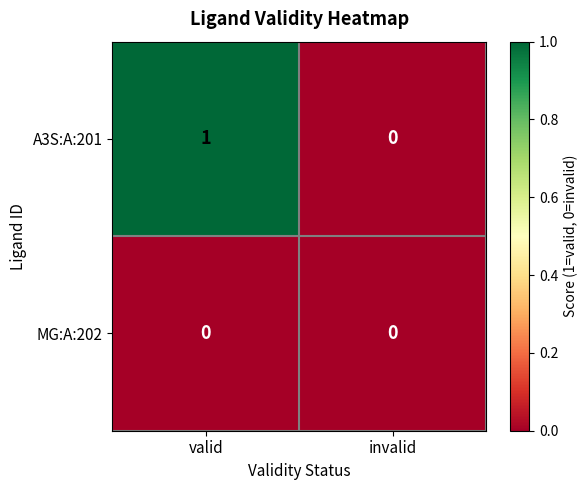

Which category has the highest value across all series?

valid